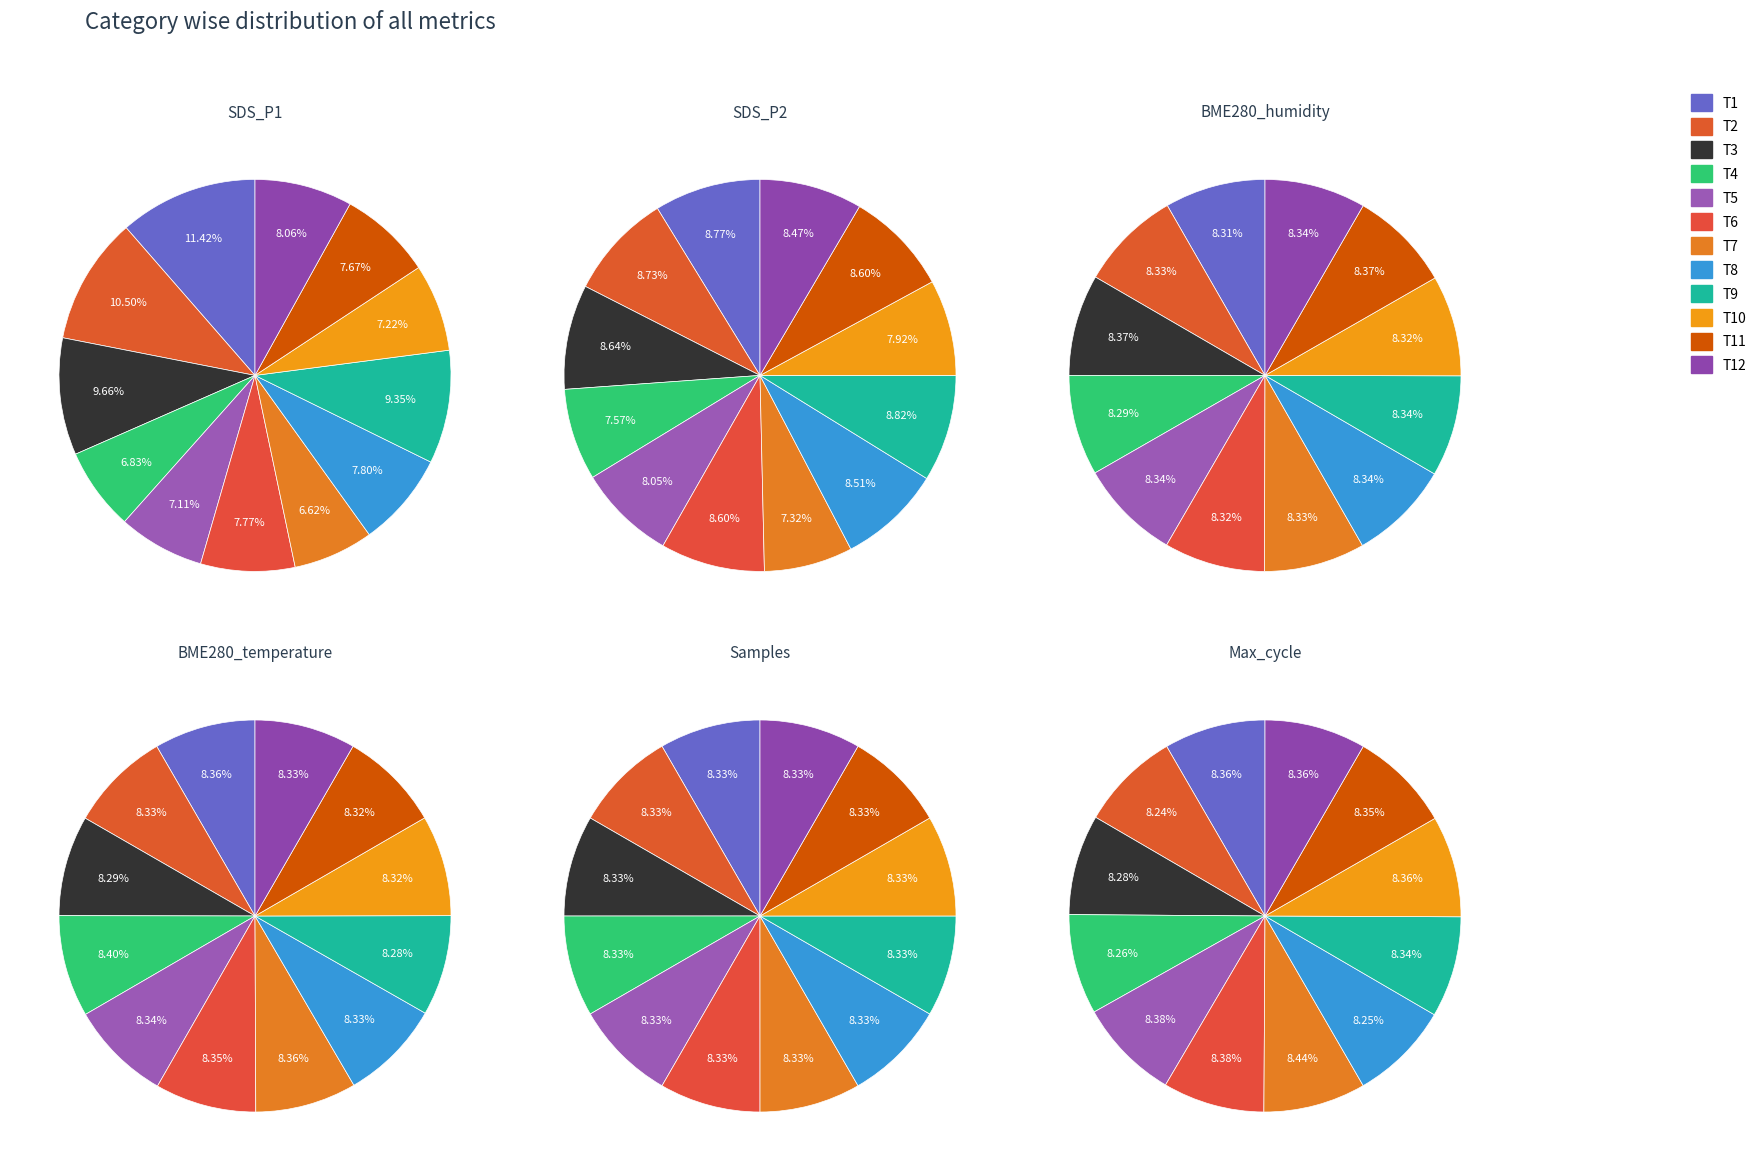

Is SDS_P2 the majority of the pie?

No